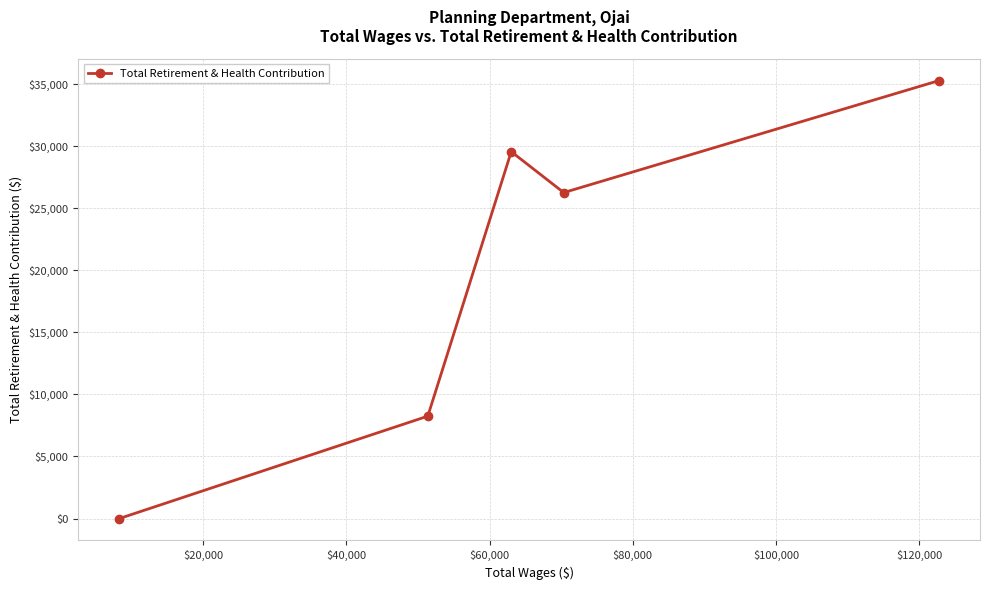

How many data points does each series have?

5